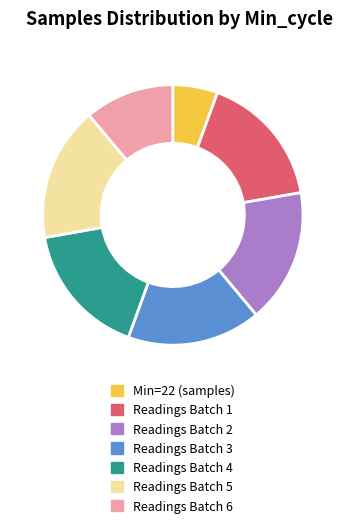

How many slices are in this pie chart?

7